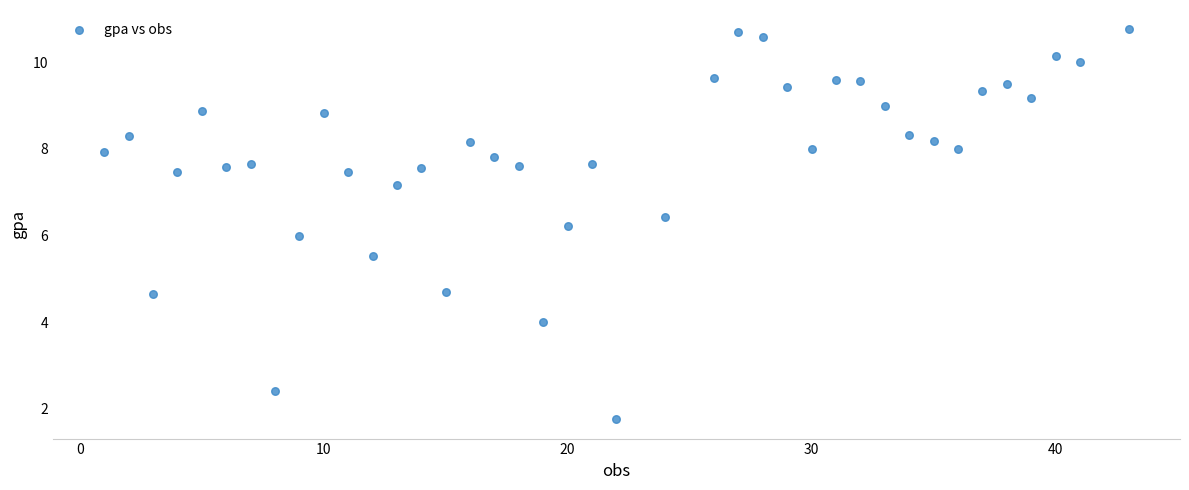

What is the range of X values (max minus min)?

42.0